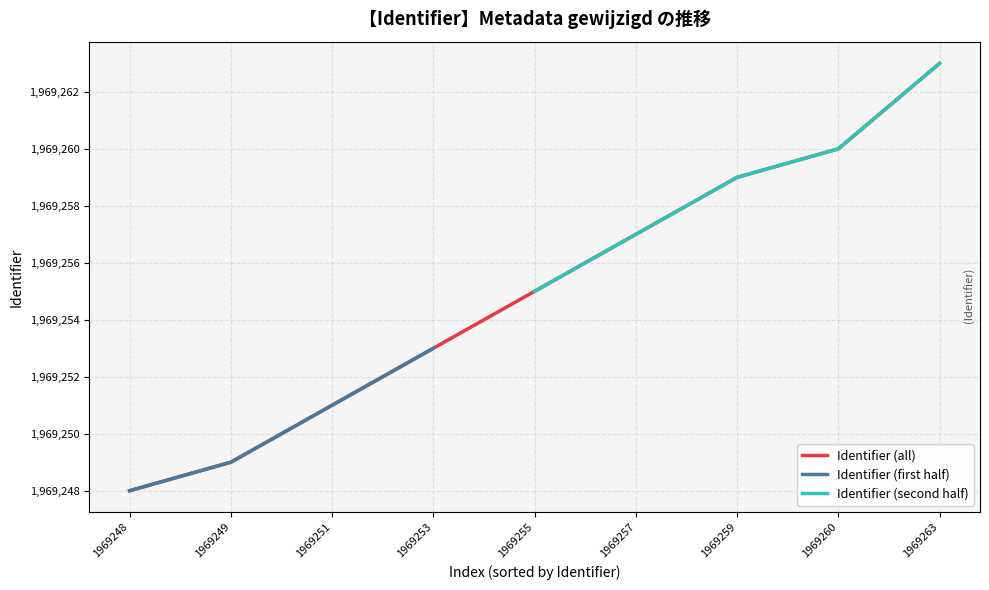

What is the difference between the maximum and minimum values?

15